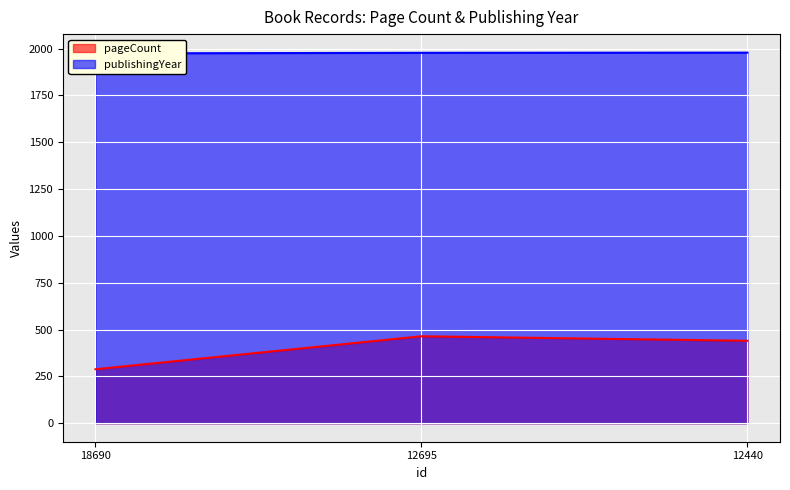

How many lines are shown in the chart?

2